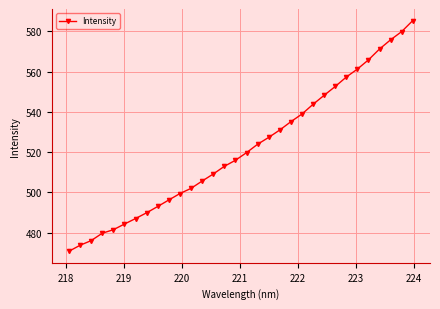

What is the maximum value shown in the chart?

585.3